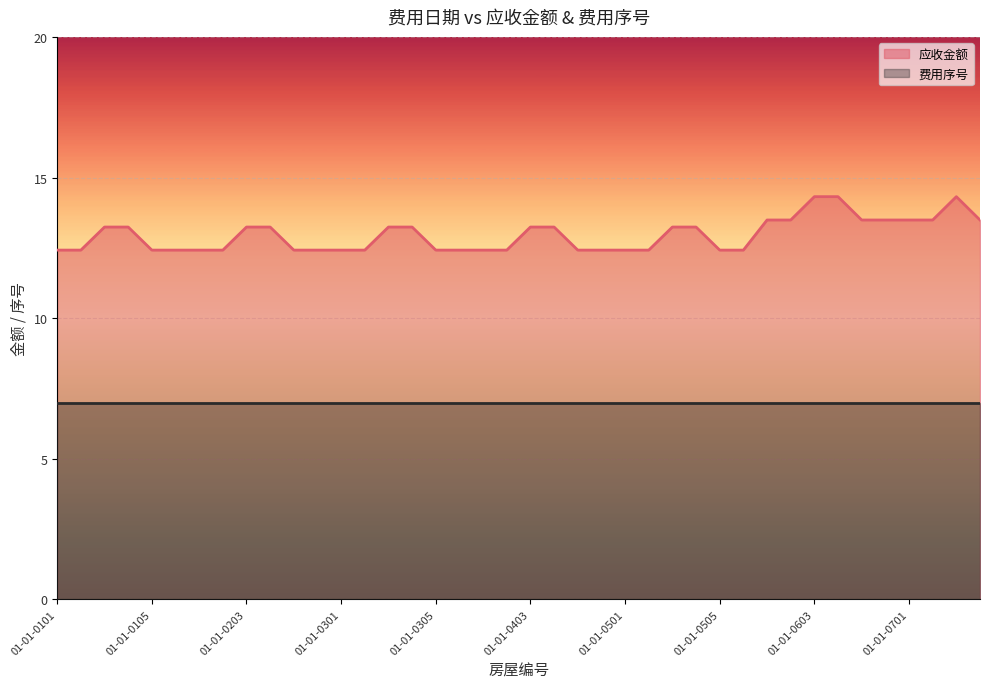

Reading left to right, what are all the values shown in this chart?

12.4	12.4	13.2	13.2	12.4	12.4	12.4	12.4	13.2	13.2	12.4	12.4	12.4	12.4	13.2	13.2	12.4	12.4	12.4	12.4	13.2	13.2	12.4	12.4	12.4	12.4	13.2	13.2	12.4	12.4	13.5	13.5	14.3	14.3	13.5	13.5	13.5	13.5	14.3	13.5